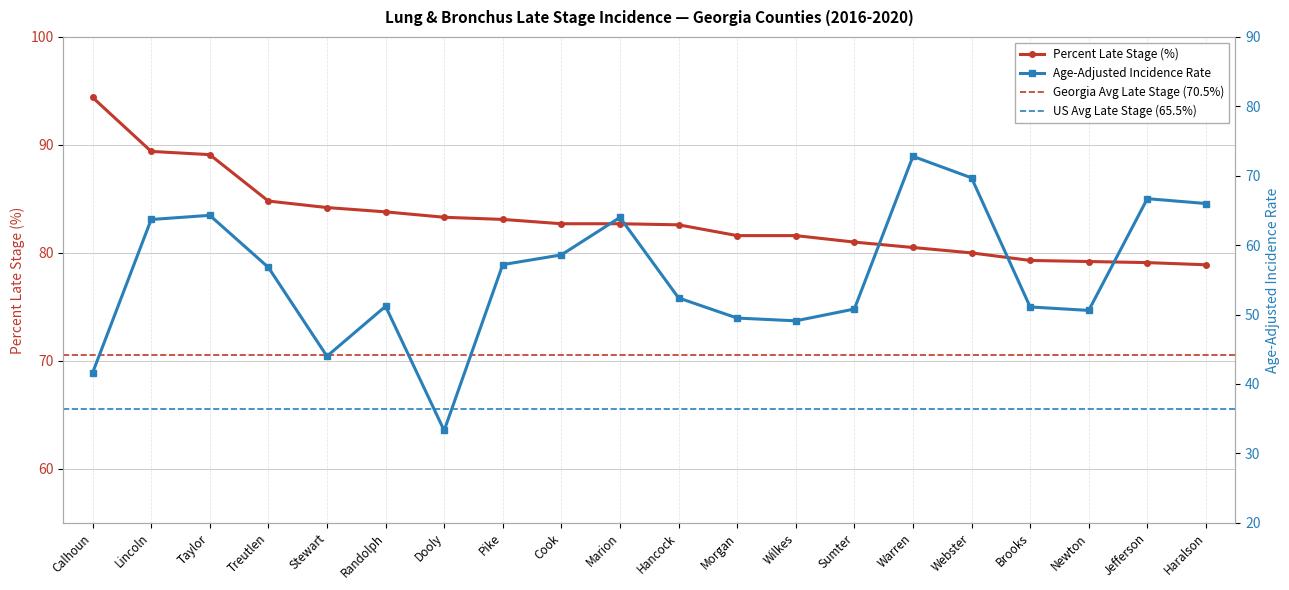

What is the maximum value for Percent Late Stage?

94.4